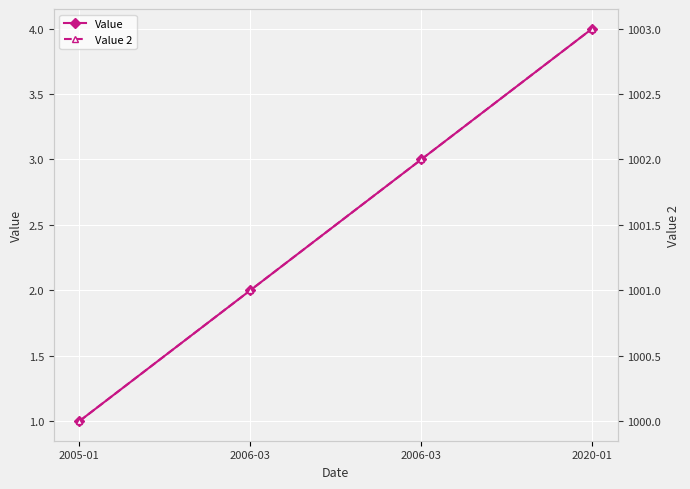

Reading left to right, transcribe all the data shown in this chart.

Value: 2005-01=1	2006-03=2	2006-03=3	2020-01=4
Value 2: 2005-01=1000	2006-03=1001	2006-03=1002	2020-01=1003